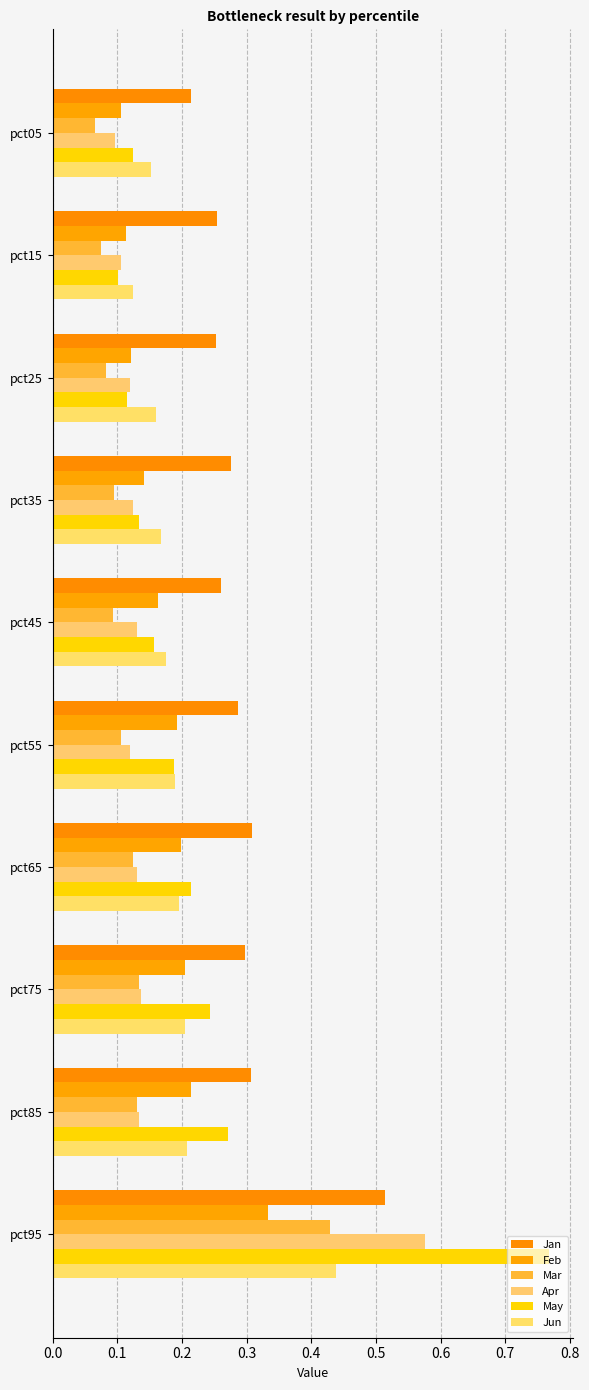

Count the number of categories in the chart.

10